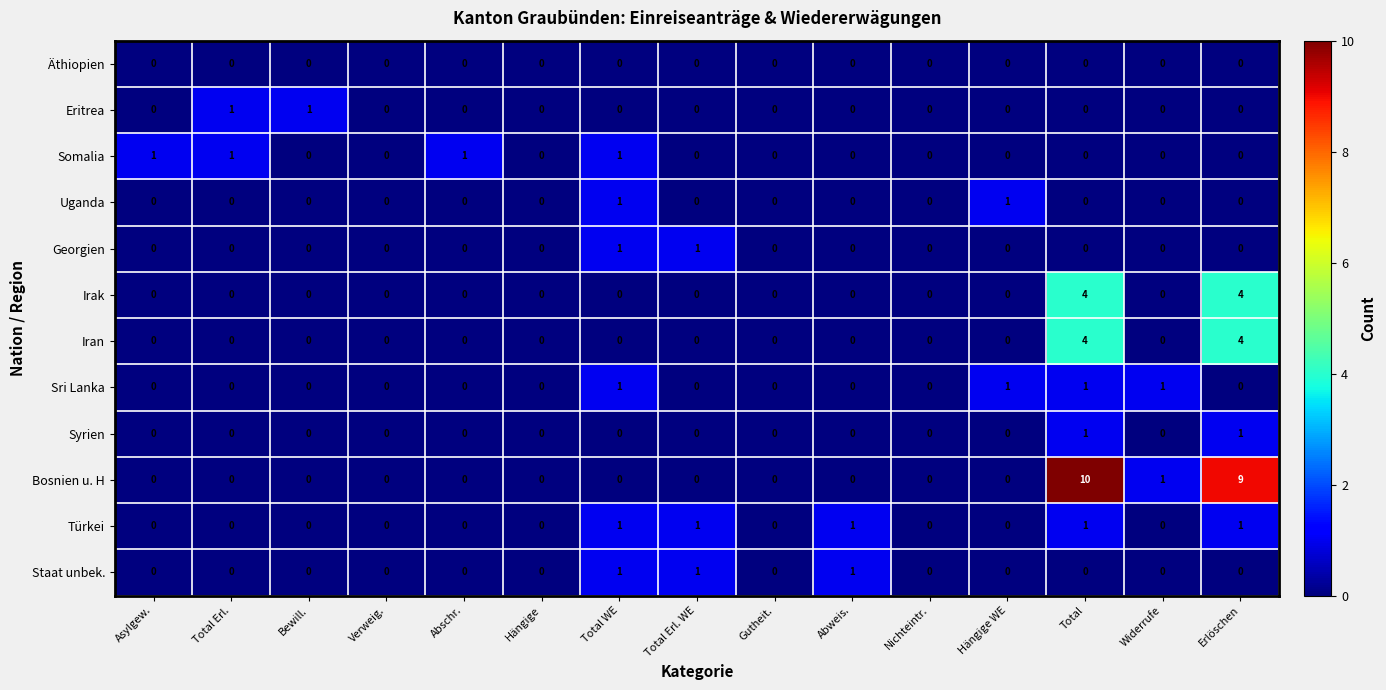

Which series has the largest total across all categories?

Bosnien u. H